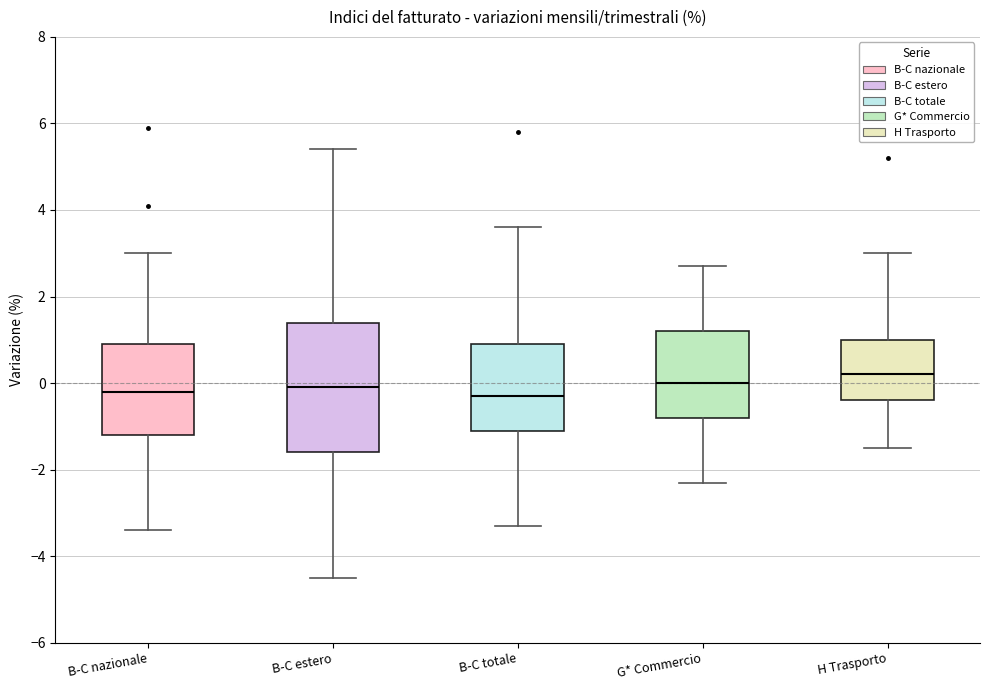

Reading left to right, read every box against the y-axis: the position of its median line, the range the box covers, and the ends of its whiskers. The values are not printed on the chart, so give them approximately, as read against the axis.

B-C nazionale: median -0.2, box -1.2 to 1.0, whiskers -3.4 to 3.0
B-C estero: median 0.0, box -1.6 to 1.4, whiskers -4.4 to 5.4
B-C totale: median -0.2, box -1.0 to 1.0, whiskers -3.2 to 3.6
G* Commercio: median 0.0, box -0.8 to 1.2, whiskers -2.2 to 2.8
H Trasporto: median 0.2, box -0.4 to 1.0, whiskers -1.4 to 3.0